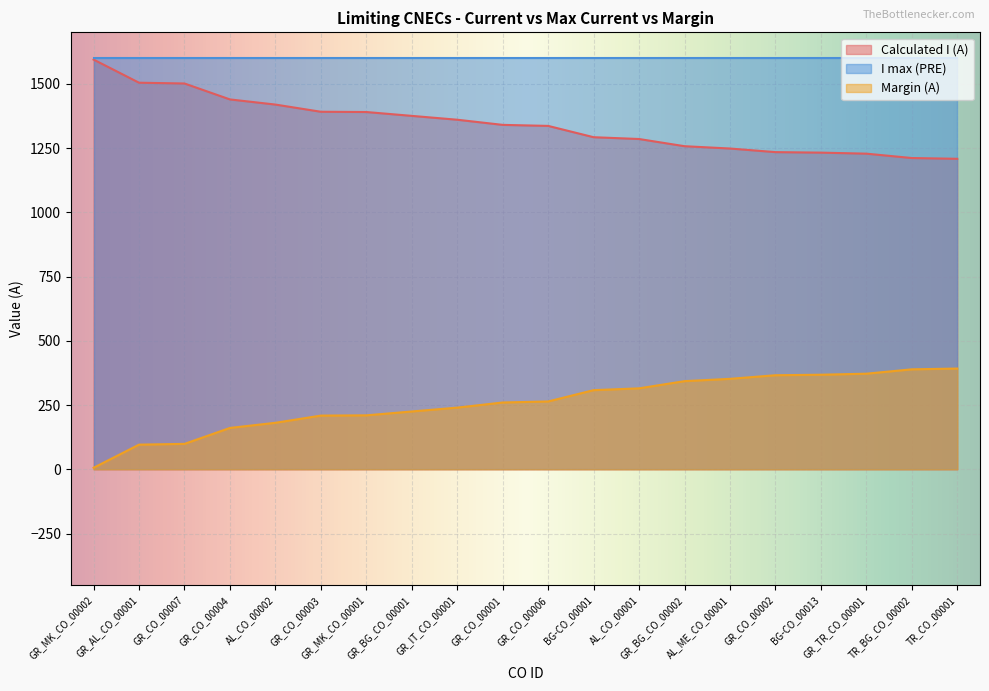

Which series has the largest range (max minus min)?

Calculated I (A)